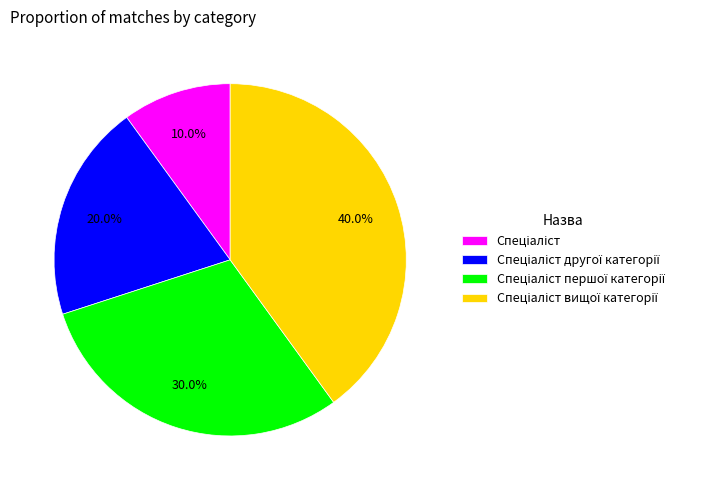

Does any single category account for the majority?

No